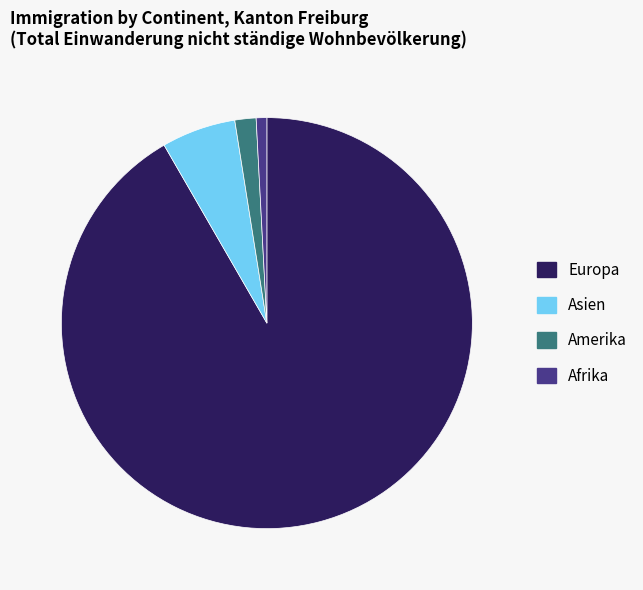

Is Afrika the majority of the pie?

No